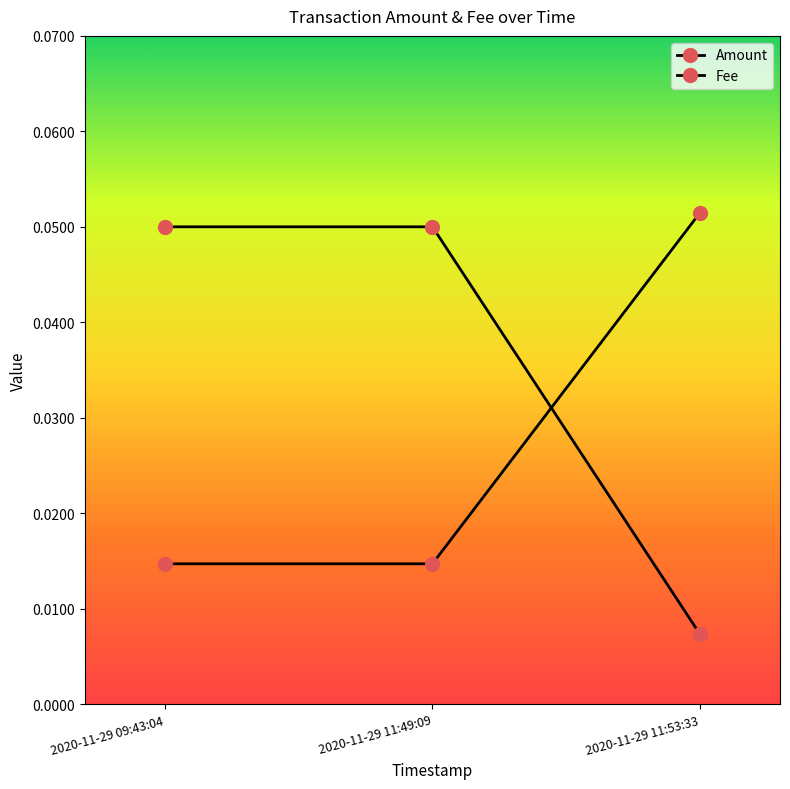

Which series has the largest total across all categories?

Amount